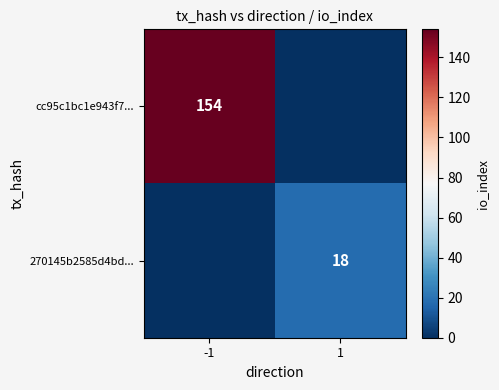

What is the total value across all series at 1?

18